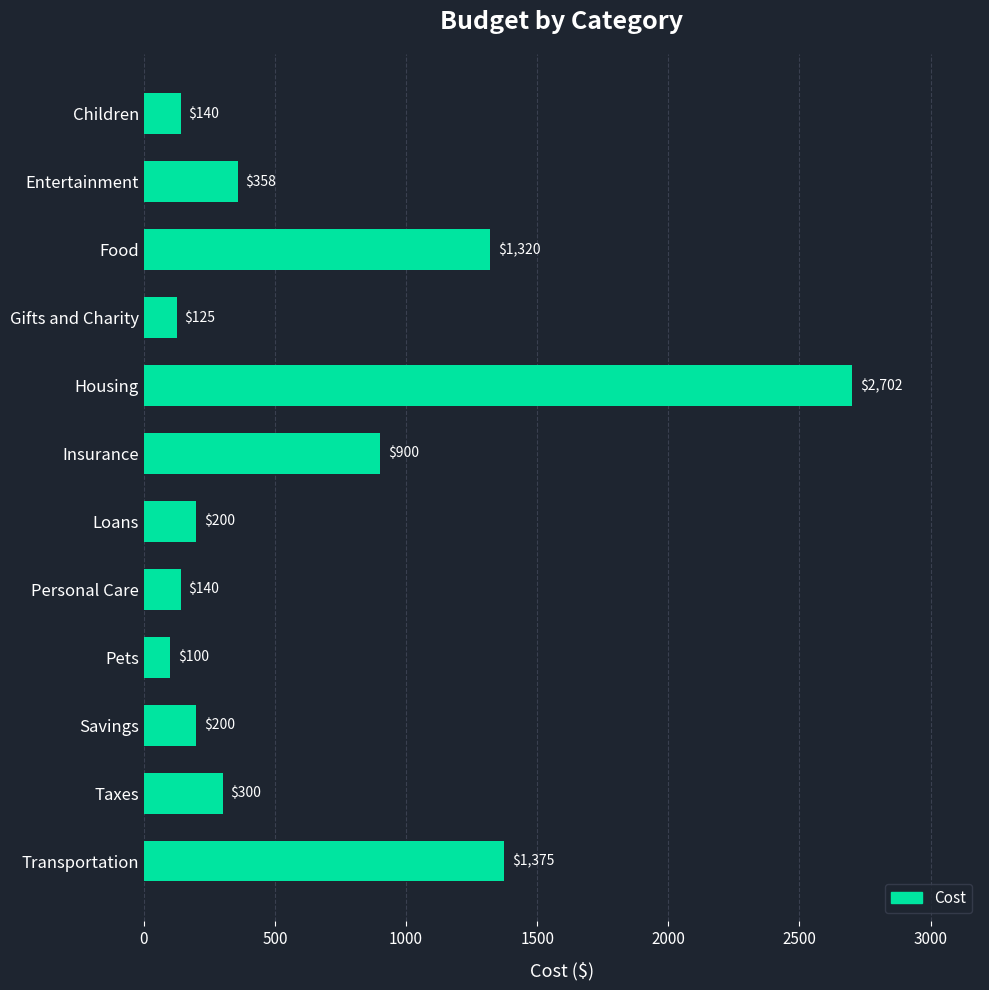

At which label is the value closest to 1401?

Transportation